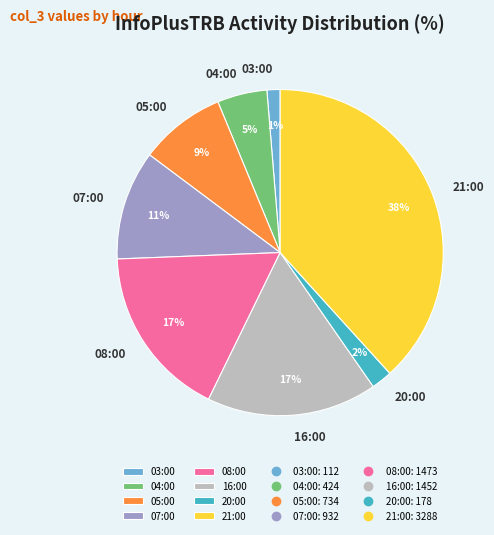

Which category has the smallest portion of the pie?

03:00